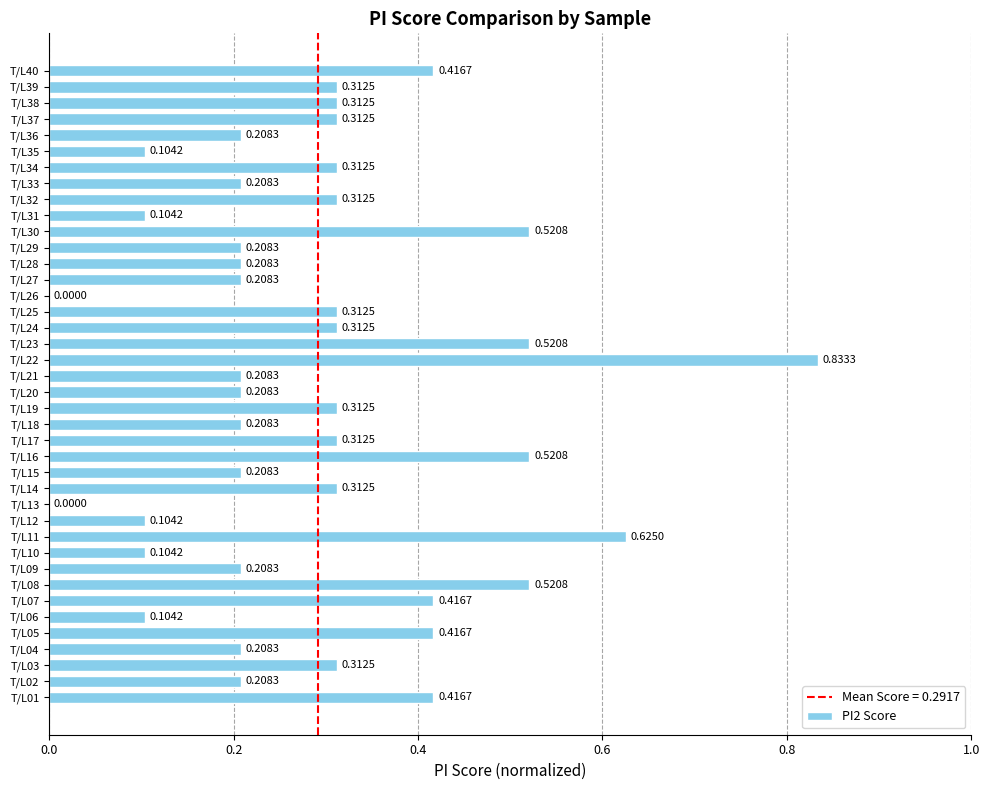

How many values are between 0 and 1?

40